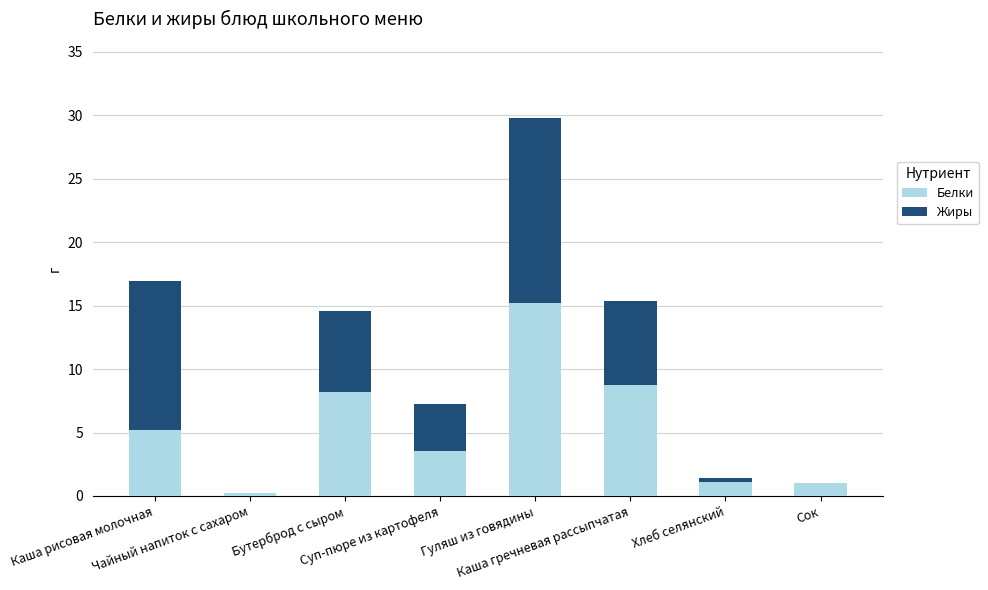

What is the maximum value for Белки?

15.2